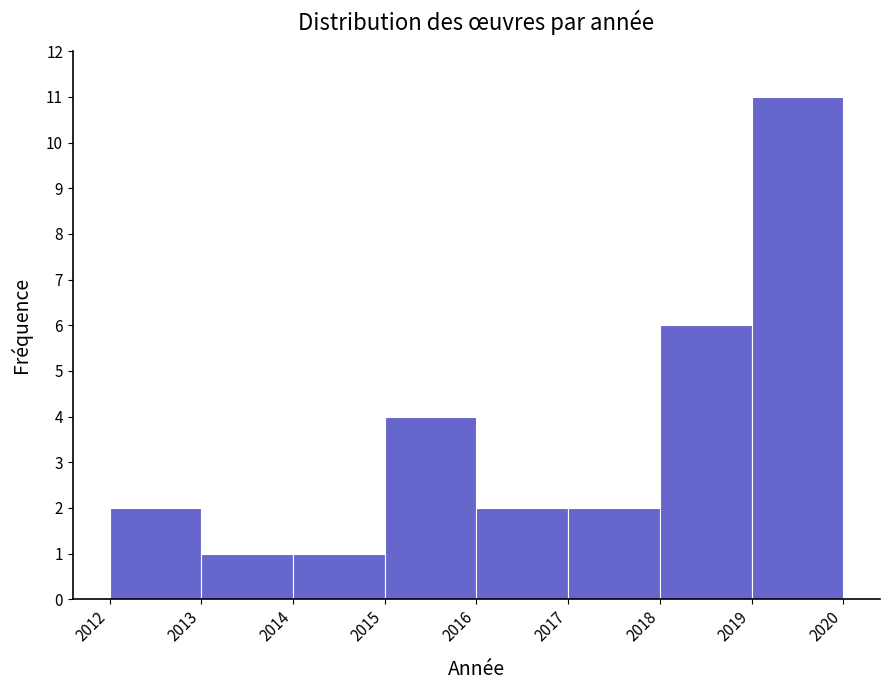

Reading left to right, transcribe this chart: for each bar, give the range it covers on the x-axis and its height. The values are not printed on the chart, so give them approximately, as read against the axis.

2012 to 2013: 2
2013 to 2014: 1
2014 to 2015: 1
2015 to 2016: 4
2016 to 2017: 2
2017 to 2018: 2
2018 to 2019: 6
2019 to 2020: 11